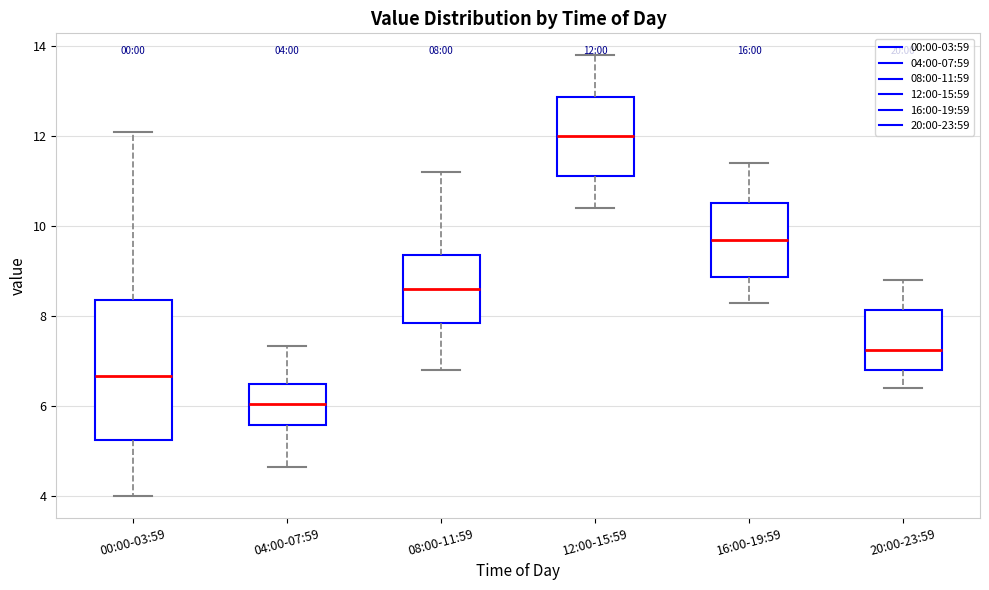

Which box's median line is the lowest?

04:00-07:59